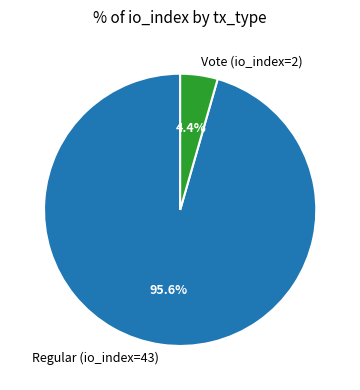

Count the number of slices in the pie.

2